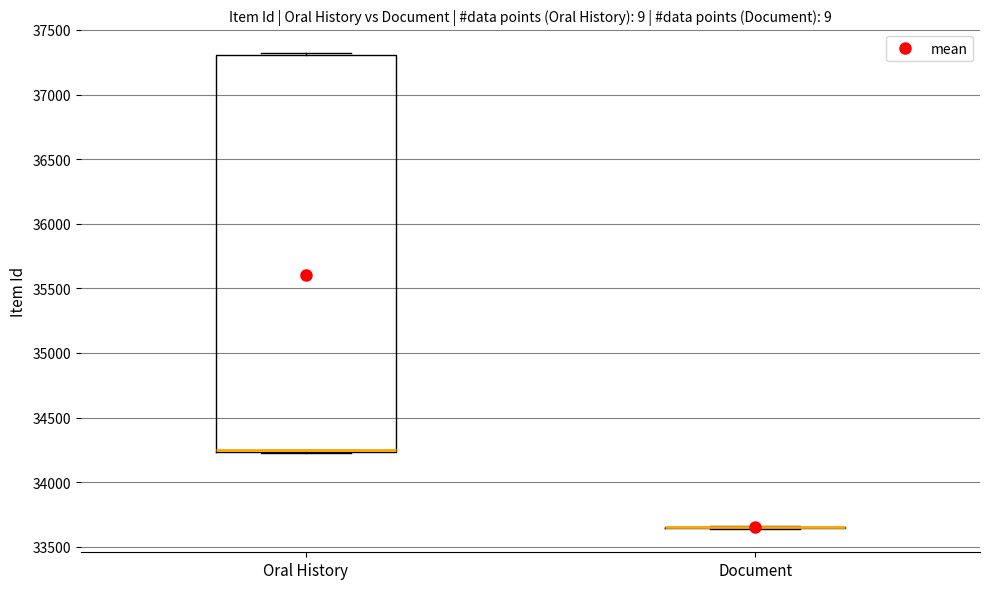

Where is the lower edge of the box for Oral History on the y-axis? The values are not printed on the chart, so give them approximately, as read against the axis.

34250